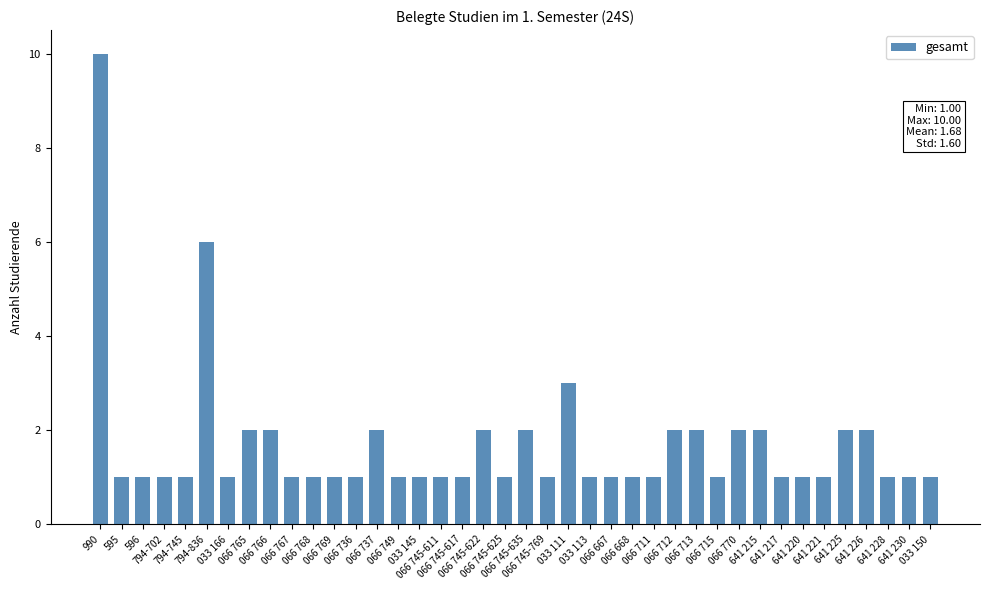

What is the difference between the maximum and minimum values?

9